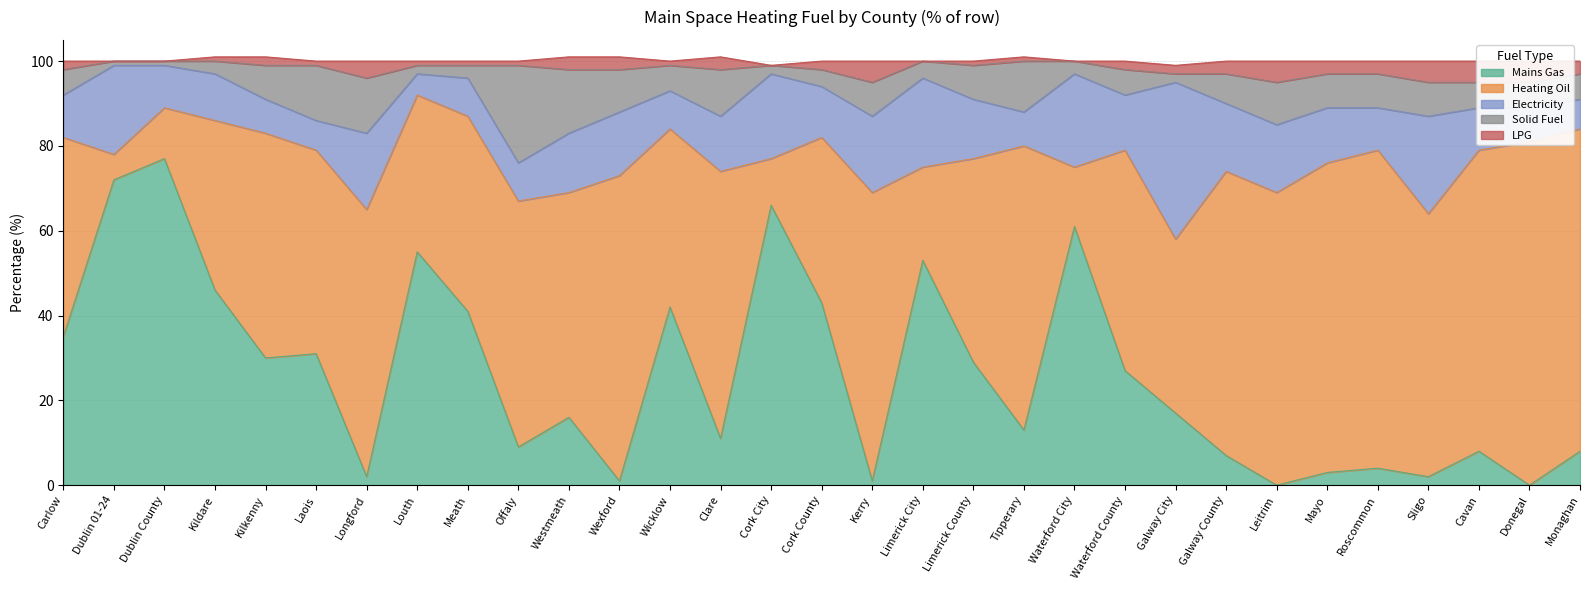

How many lines are shown in the chart?

5